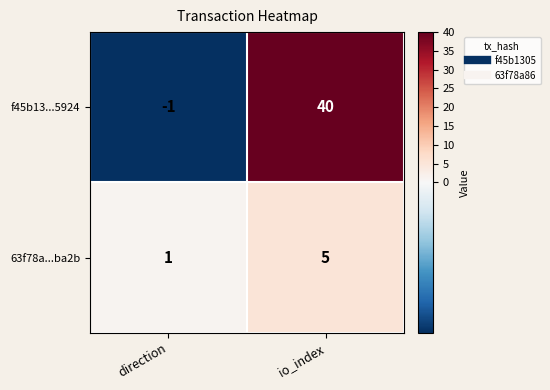

Is it true that f45b13...5924 equals 16 at io_index?

False